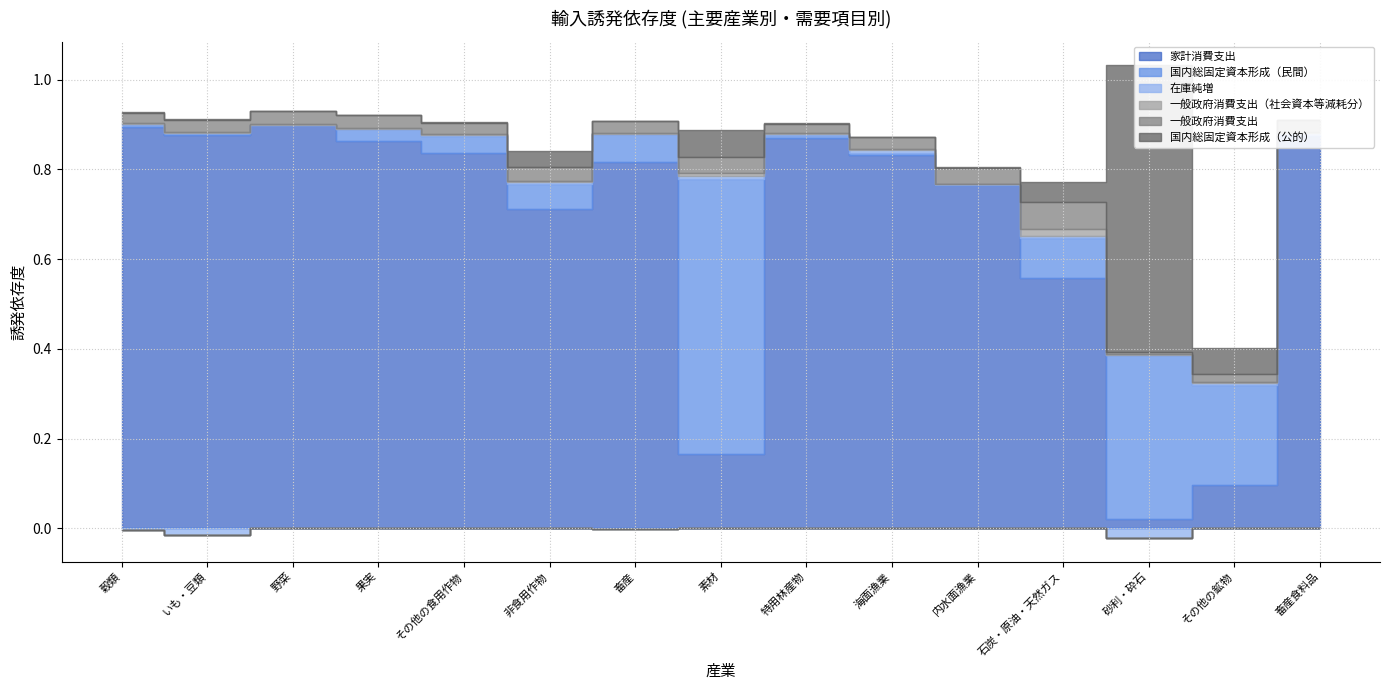

Is the value of 一般政府消費支出（社会資本等減耗分） at 畜産食料品 greater than the value of 国内総固定資本形成（民間） at いも・豆類?

No